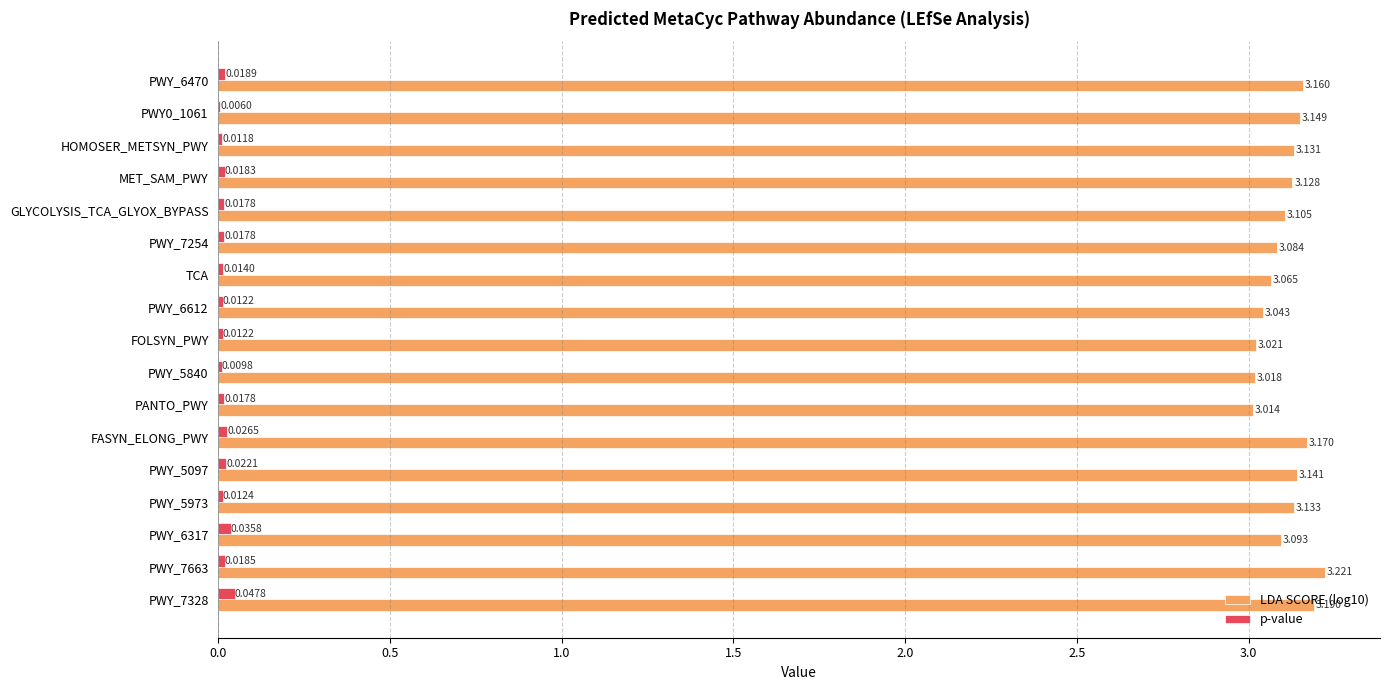

Count the number of data series in this chart.

2